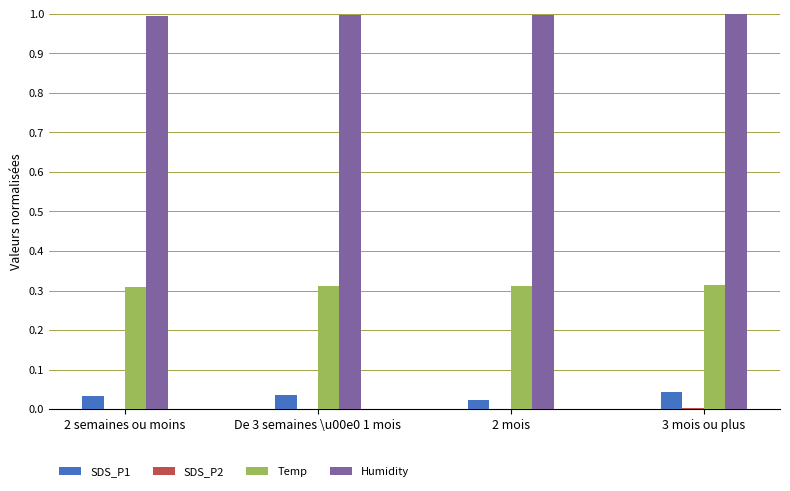

Is the value of SDS_P1 at 2 semaines ou moins greater than the value of Temp at 2 mois?

No